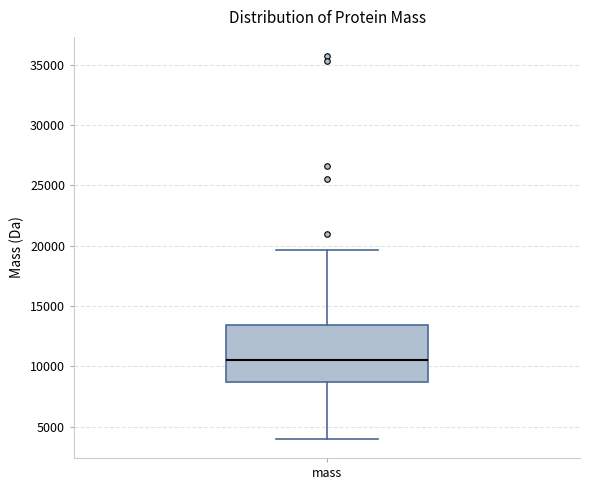

Read this box plot against the y-axis: the position of the median line, the range covered by the box, and the ends of both whiskers. The values are not printed on the chart, so give them approximately, as read against the axis.

median 10500, box 8500 to 13500, whiskers 4000 to 19500